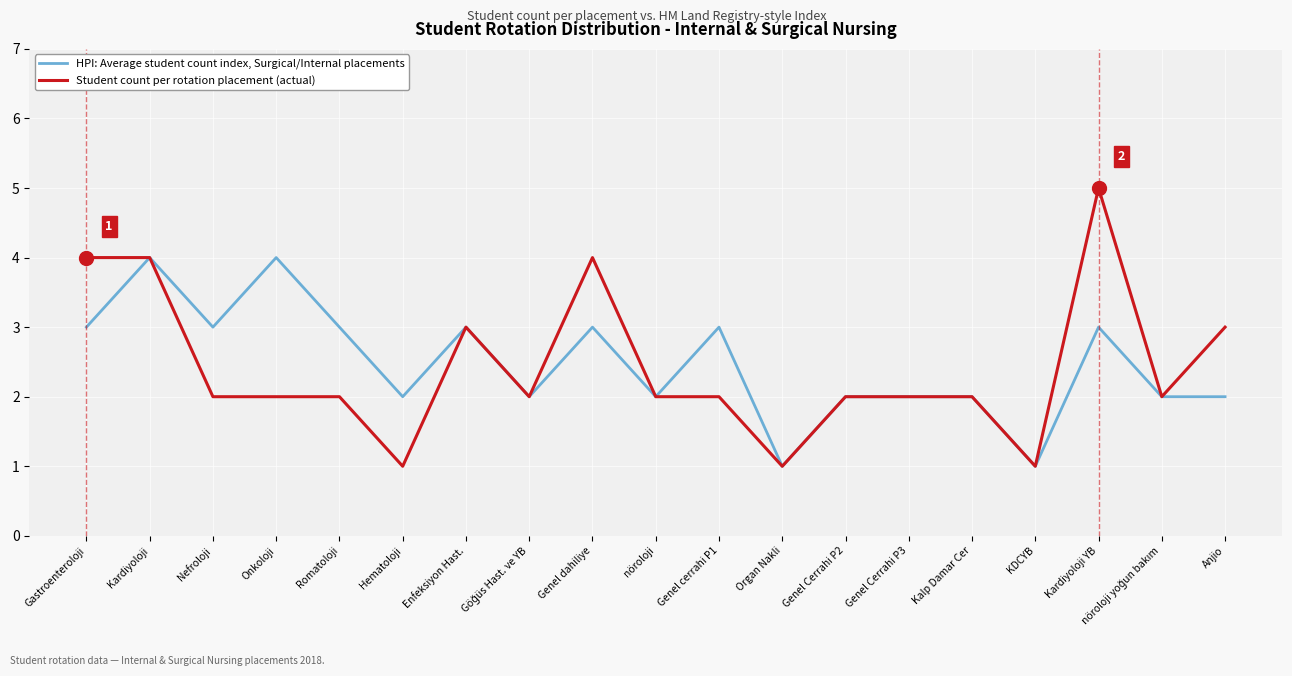

What is the average value of the Student count per rotation placement (actual) series?

2